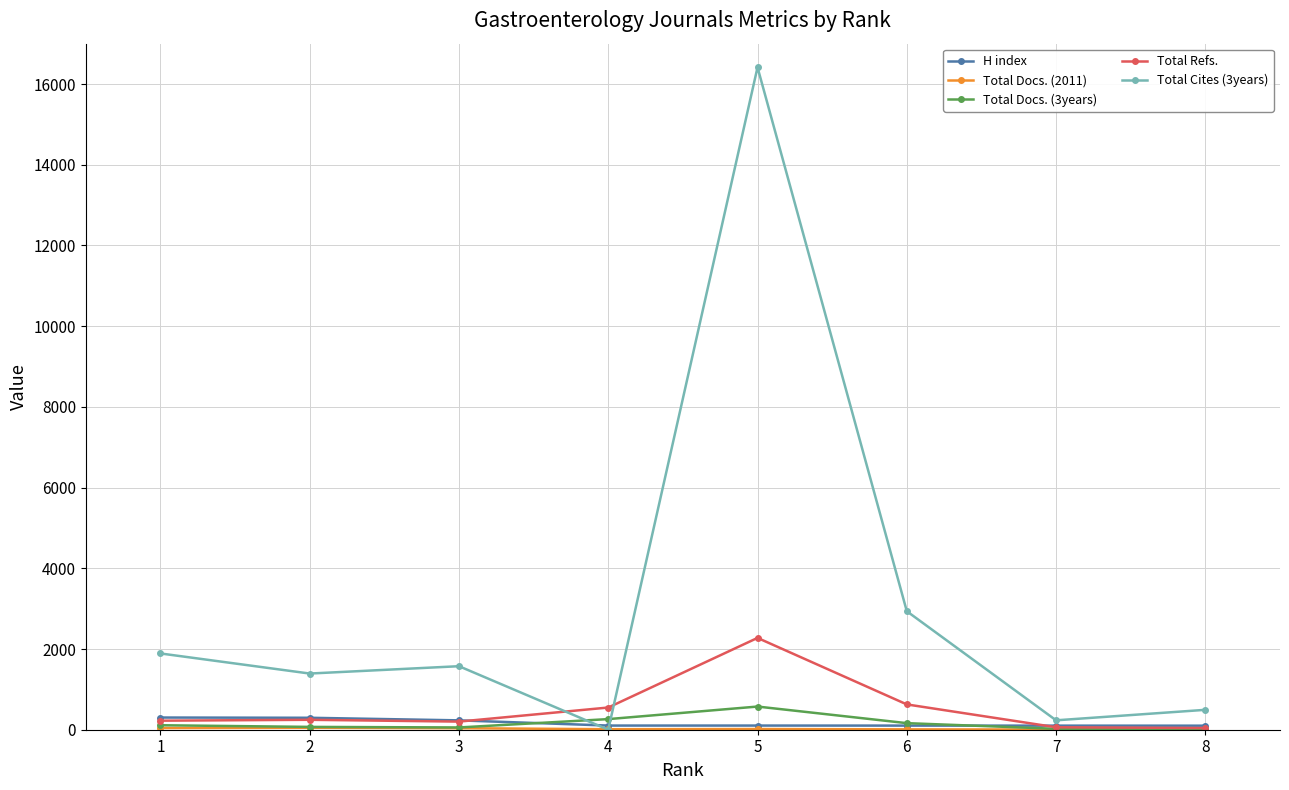

How many data points does each series have?

8